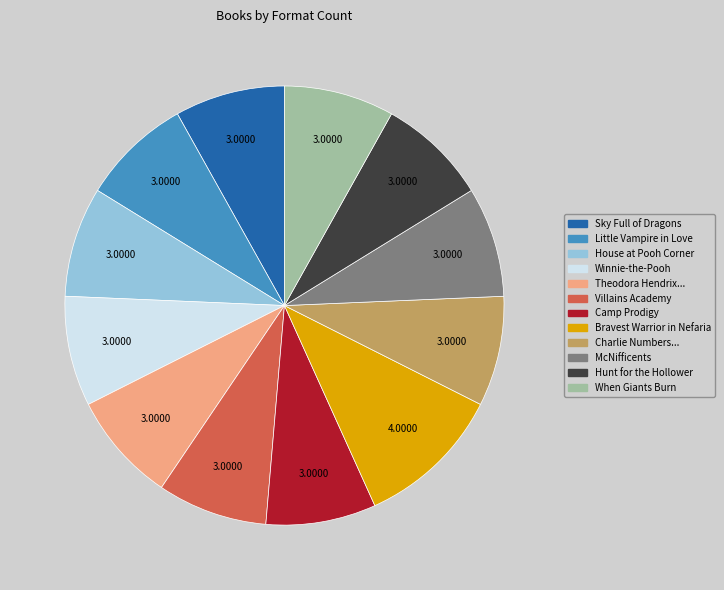

Does any single category account for the majority?

No